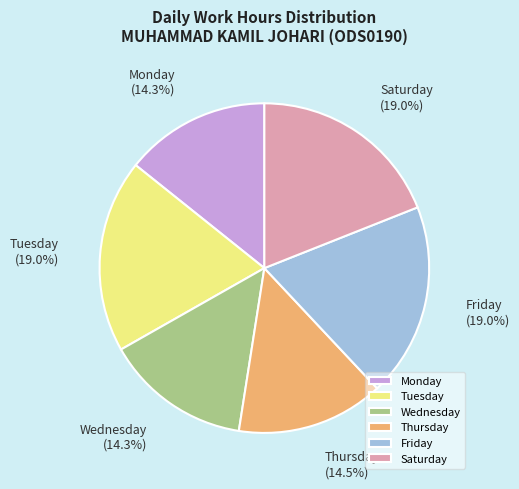

Does Wednesday account for over 50% of the chart?

No